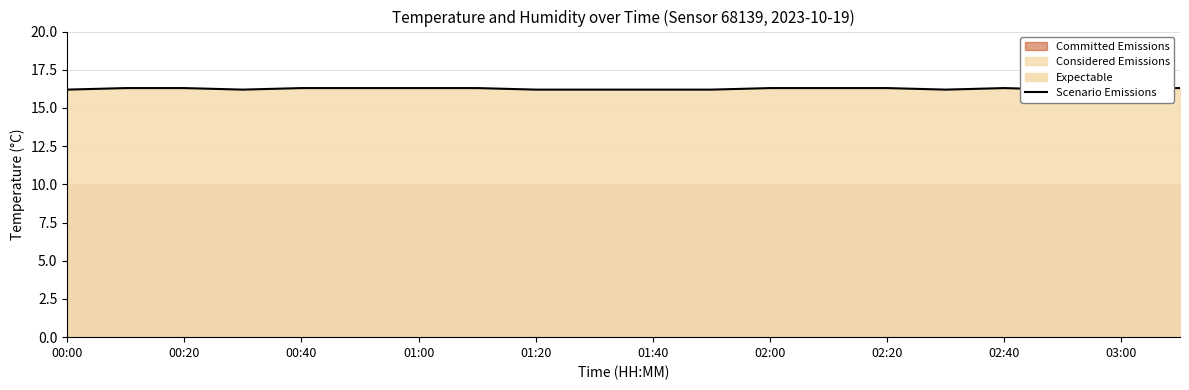

What is the smallest value displayed?

16.2